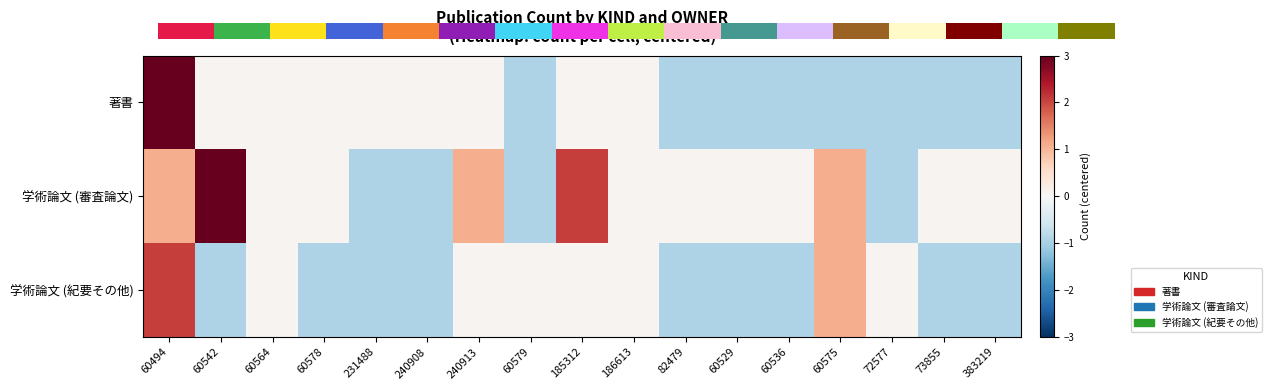

What is the minimum value shown in the chart?

-0.9